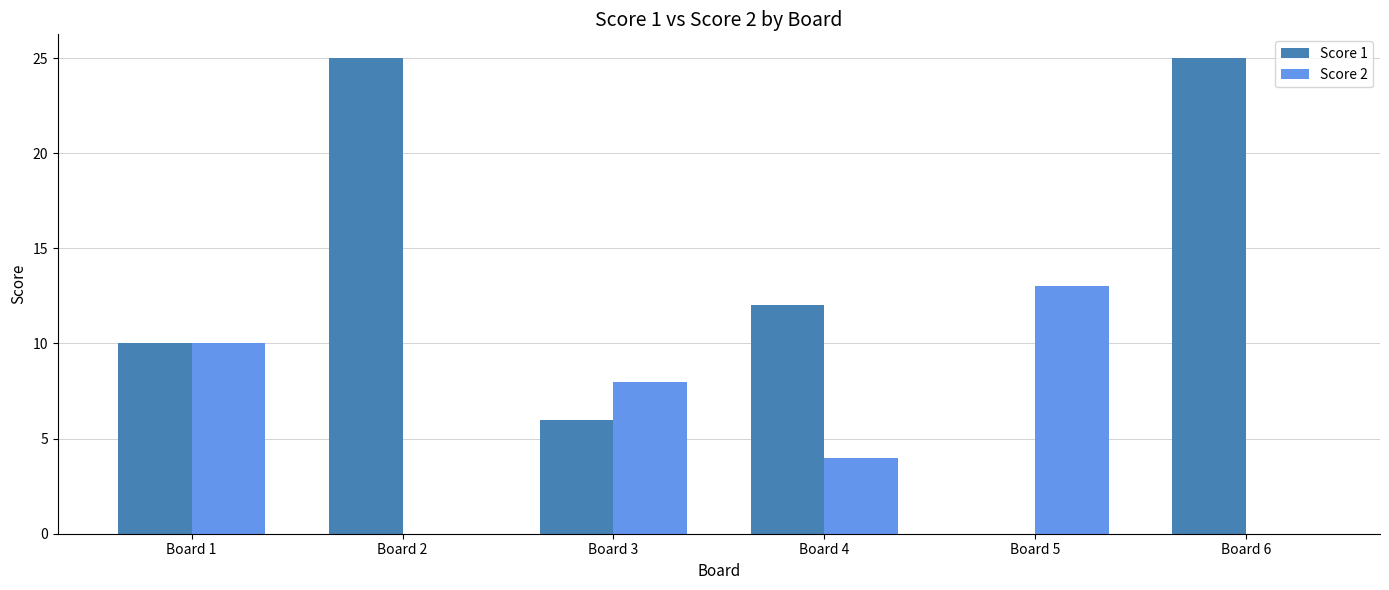

How many groups of bars are there?

6